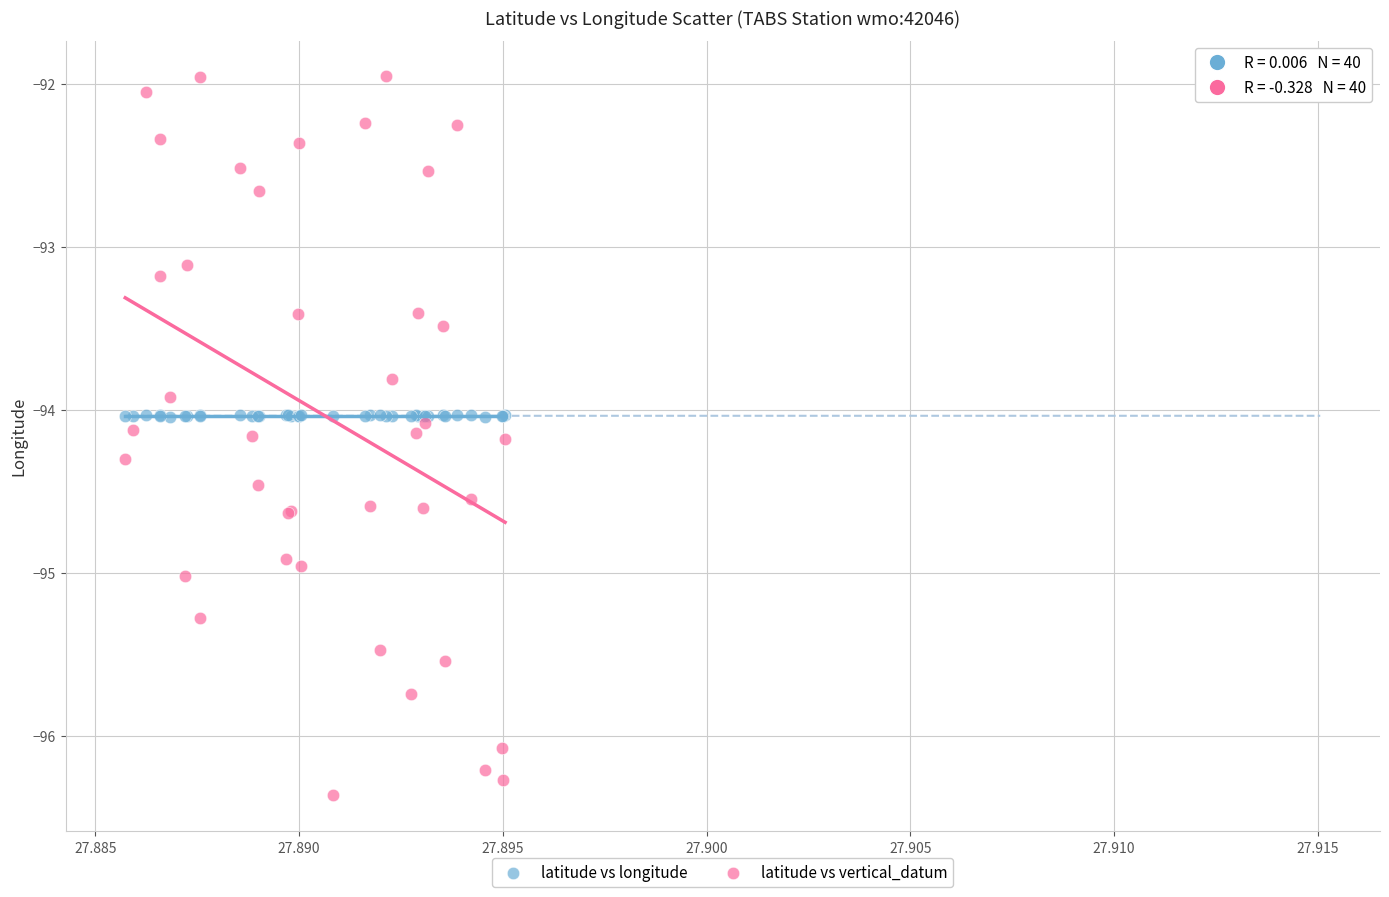

Which series reaches the maximum Y coordinate?

latitude vs vertical_datum